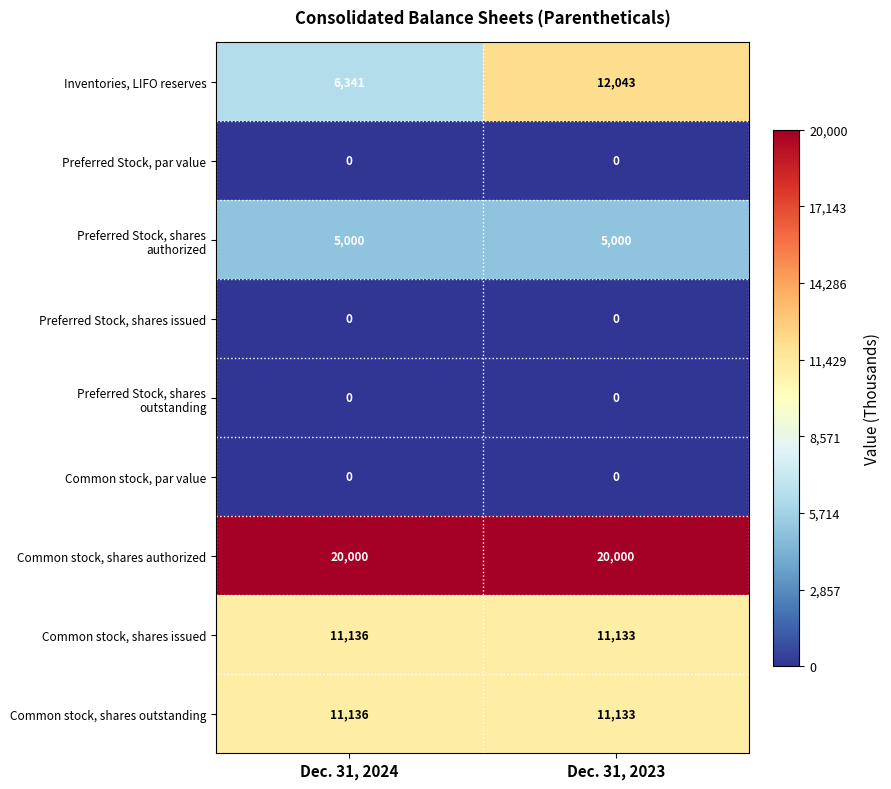

What is the spread (max minus min) of values at Dec. 31, 2024?

20000